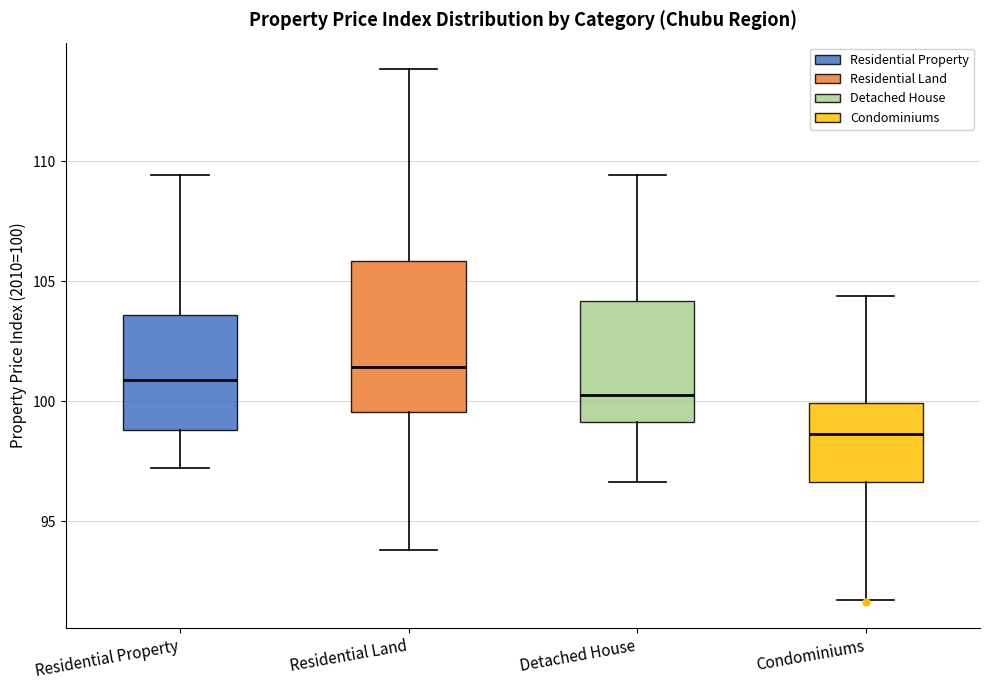

Reading left to right, transcribe this box plot: for each box, give where its median line is, the range the box spans, and where its two whiskers end, as read against the y-axis. The values are not printed on the chart, so give them approximately, as read against the axis.

Residential Property: median 101.0, box 99.0 to 103.5, whiskers 97.0 to 109.5
Residential Land: median 101.5, box 99.5 to 106.0, whiskers 94.0 to 114.0
Detached House: median 100.5, box 99.0 to 104.0, whiskers 96.5 to 109.5
Condominiums: median 98.5, box 96.5 to 100.0, whiskers 91.5 to 104.5